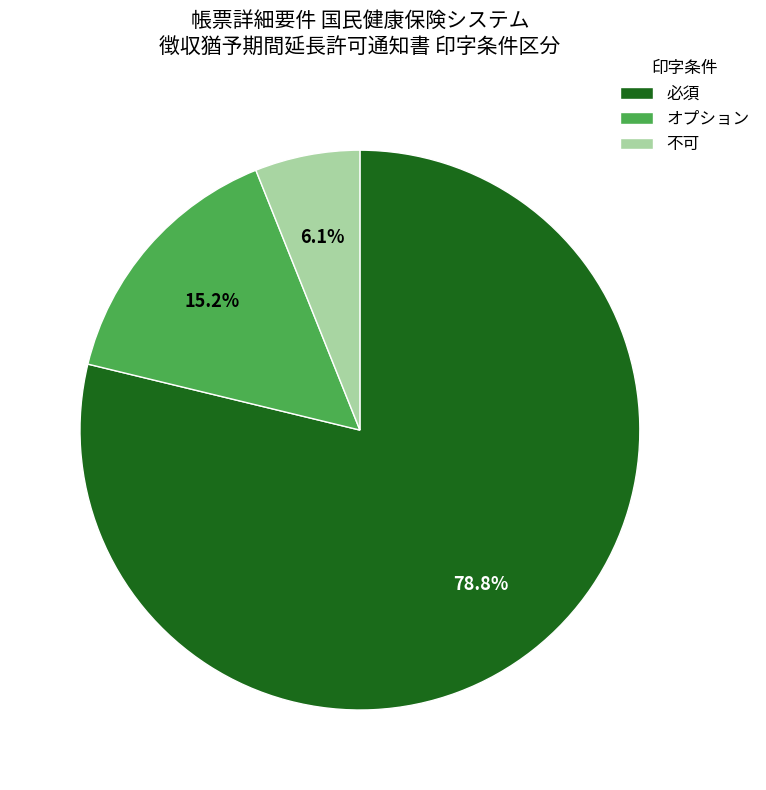

Which category has the biggest portion of the pie?

必須